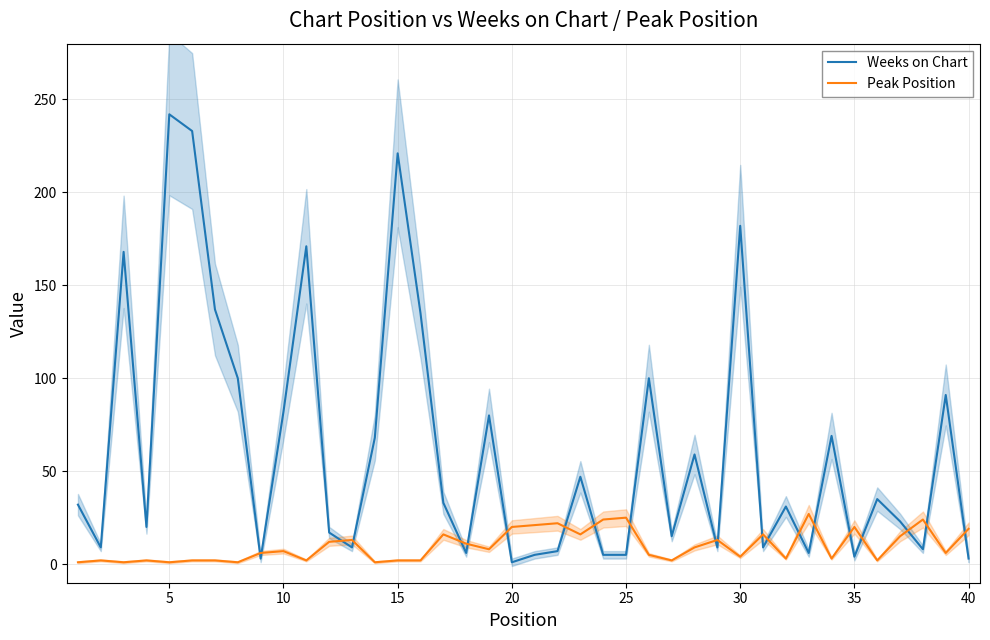

What is the value of the Peak Position point at the 27th from the left?

2